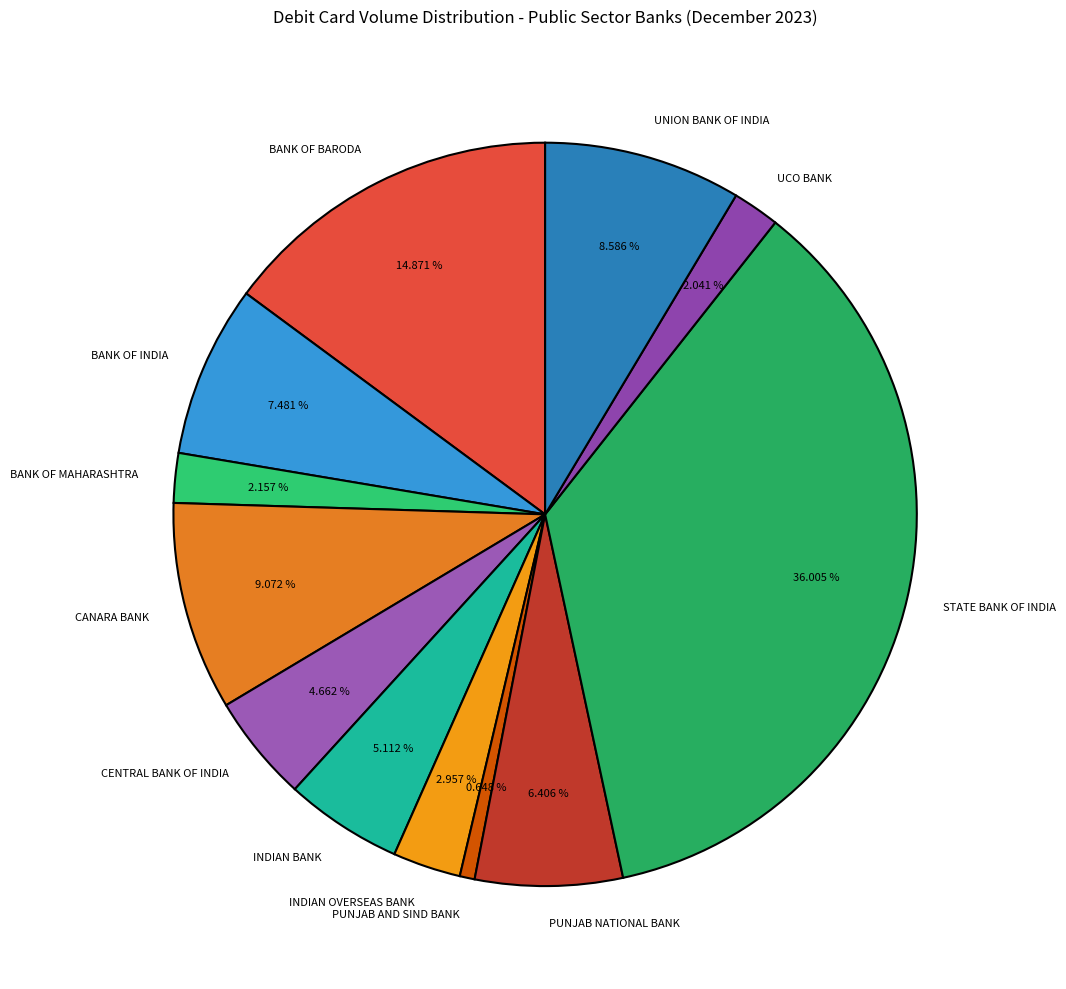

Is there any slice that represents more than half of the pie?

No